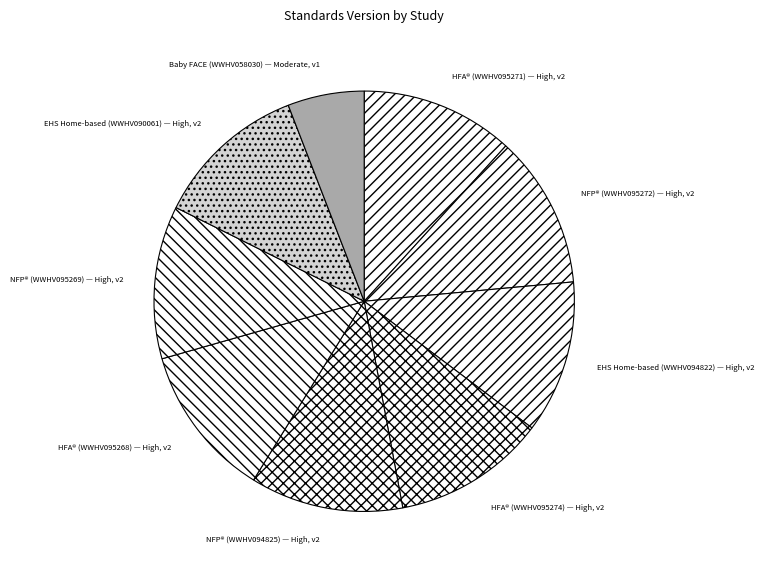

What is the smallest slice in the pie chart?

Baby FACE (WWHV058030) — Moderate, v1